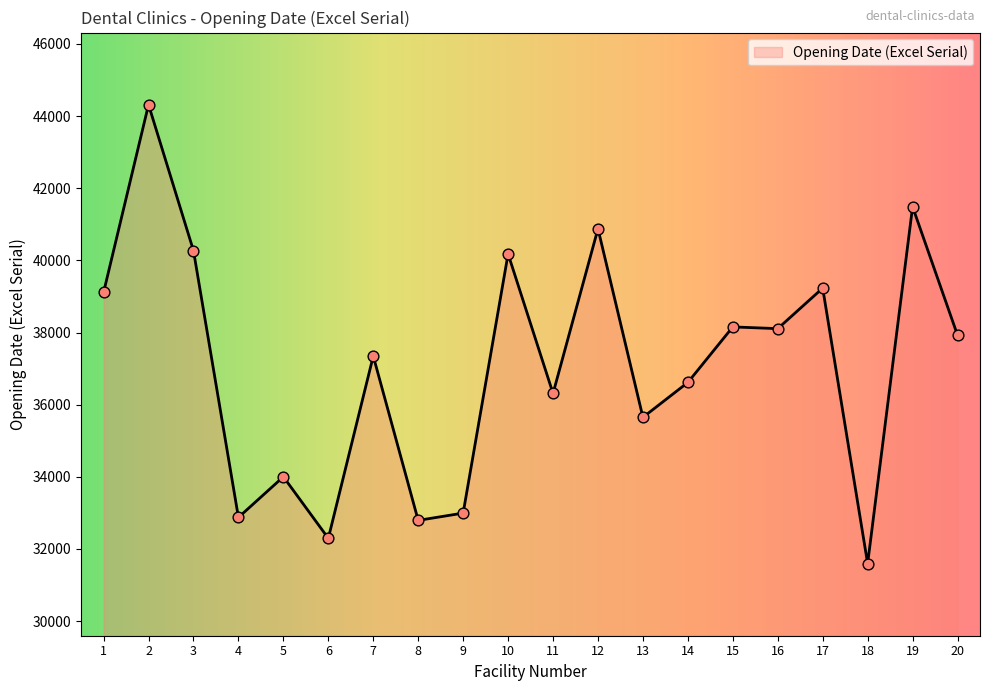

What is the change in value from 13 to 20?

+2277